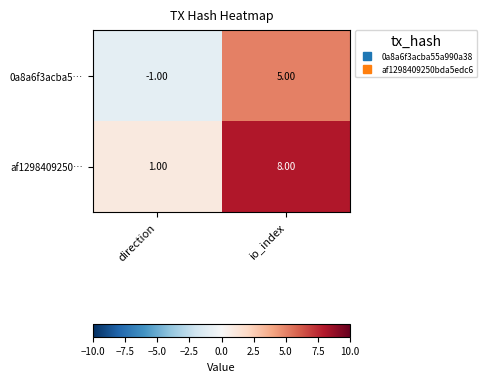

What is the greatest value displayed?

8